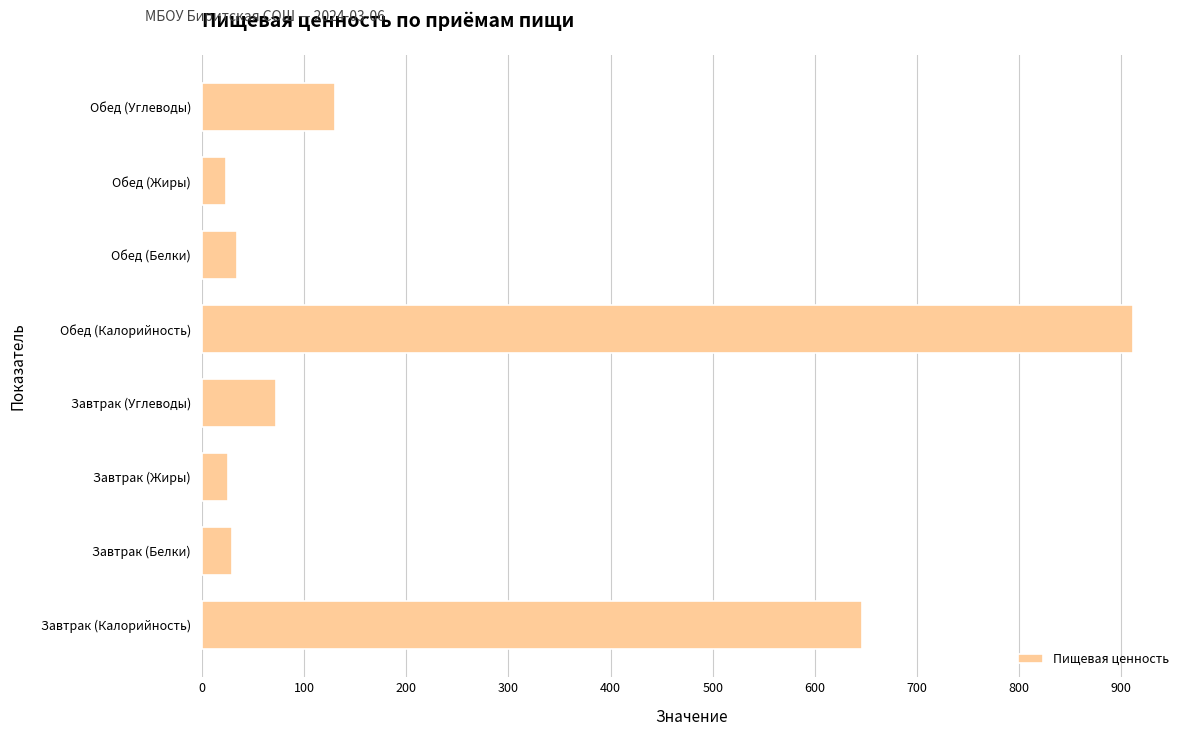

How many categories are shown in the chart?

8